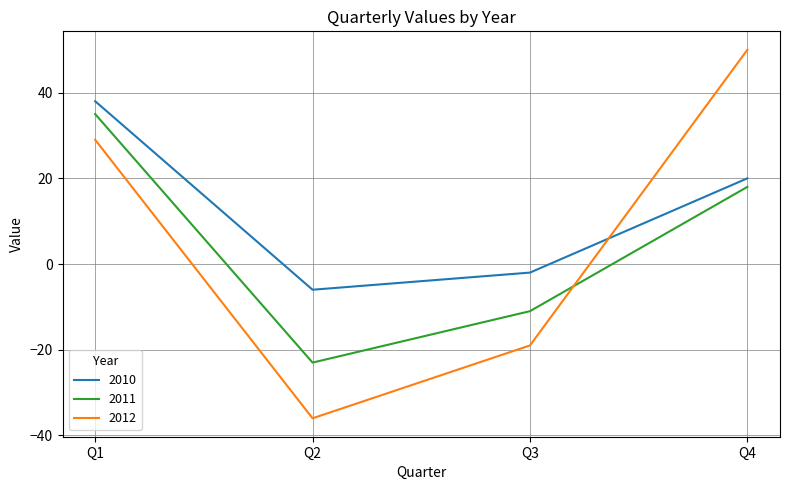

What is the sum of the 2012 values at Q1 and Q3?

10